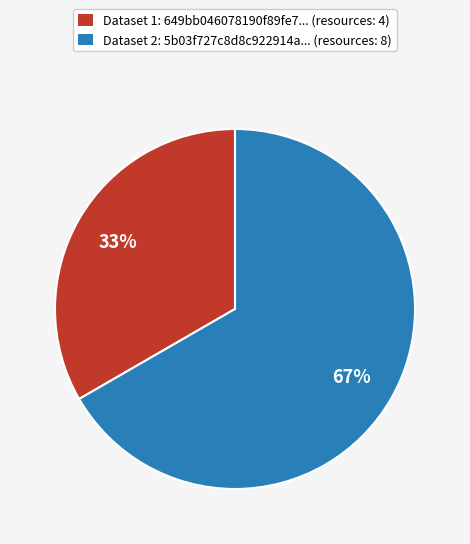

Does any single category account for the majority?

Yes